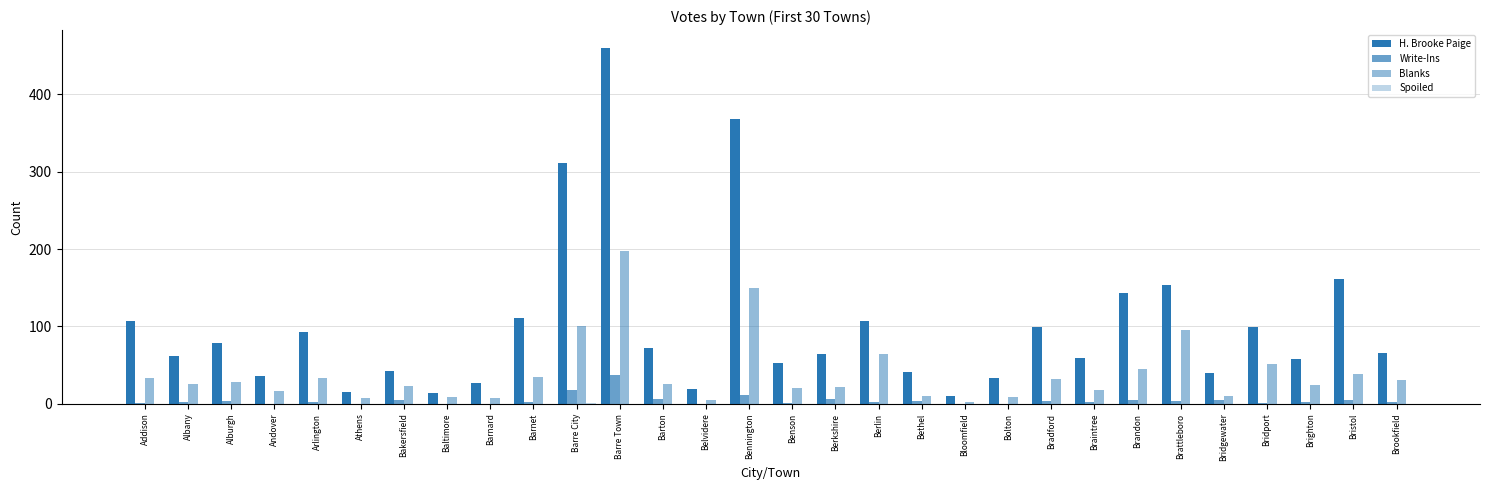

What is the difference between the second highest and second lowest values in the Blanks series?

145